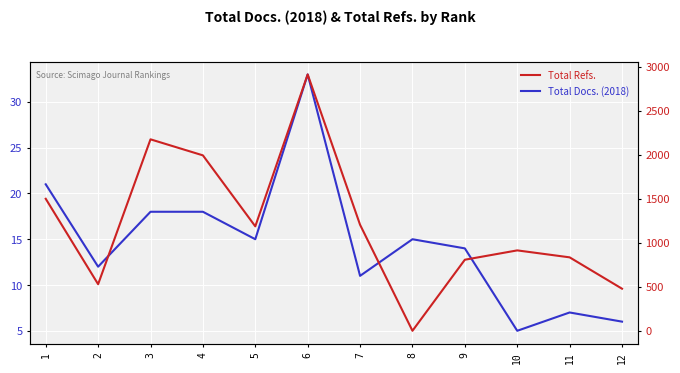

How many lines are shown in the chart?

2